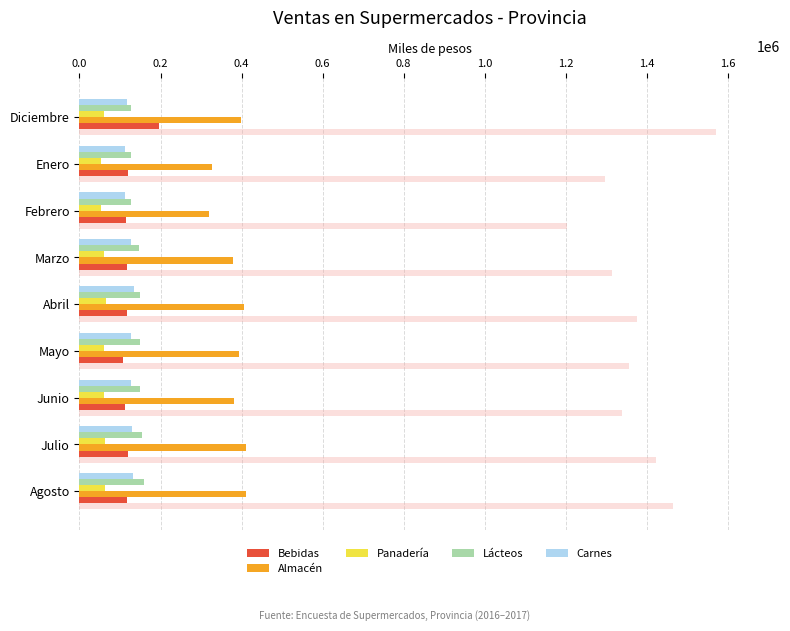

Count the number of data series in this chart.

6